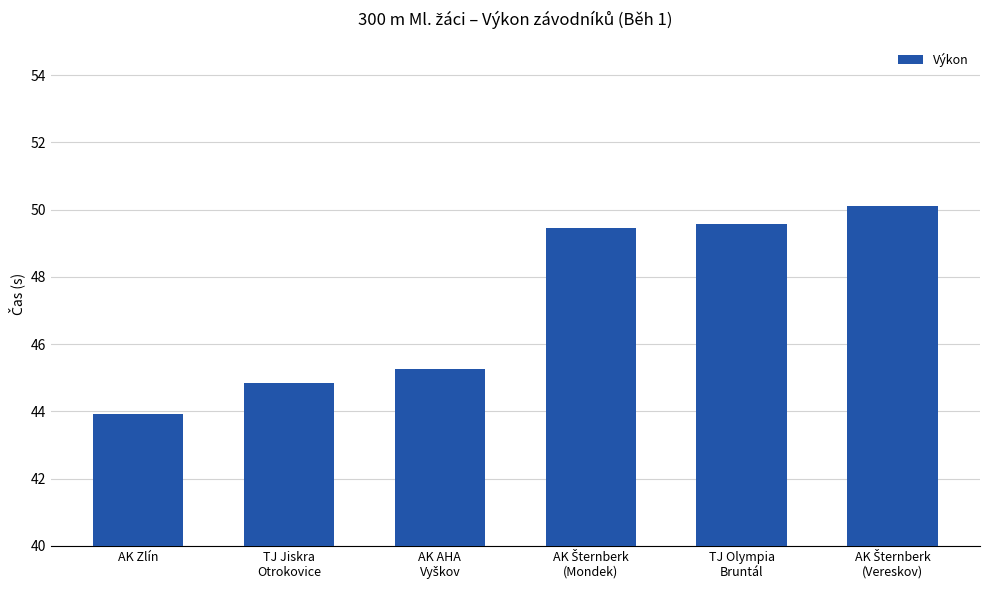

Read the value at TJ Olympia
Bruntál.

49.6